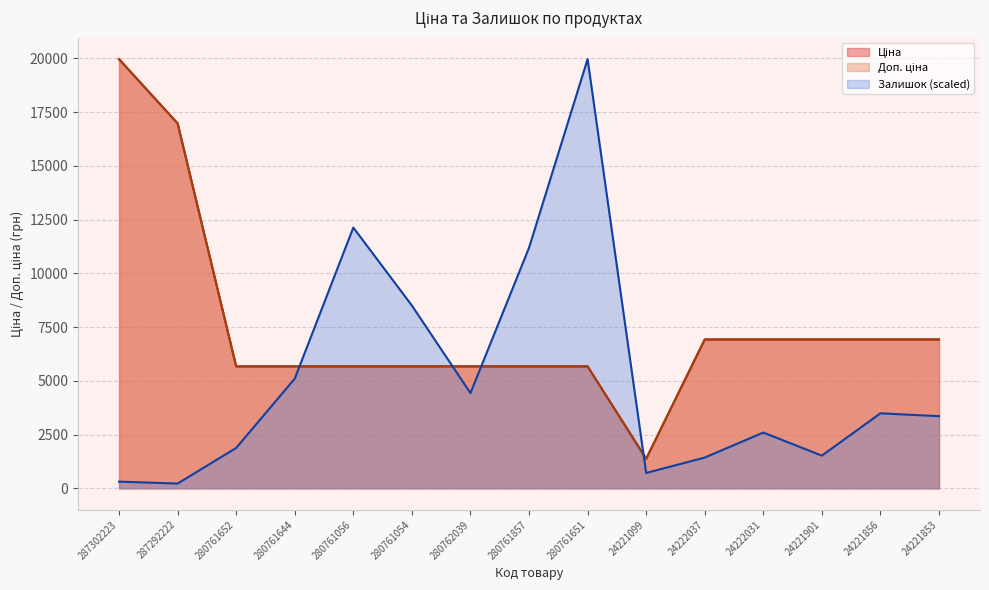

At which category is the sum across all series the highest?

287302223